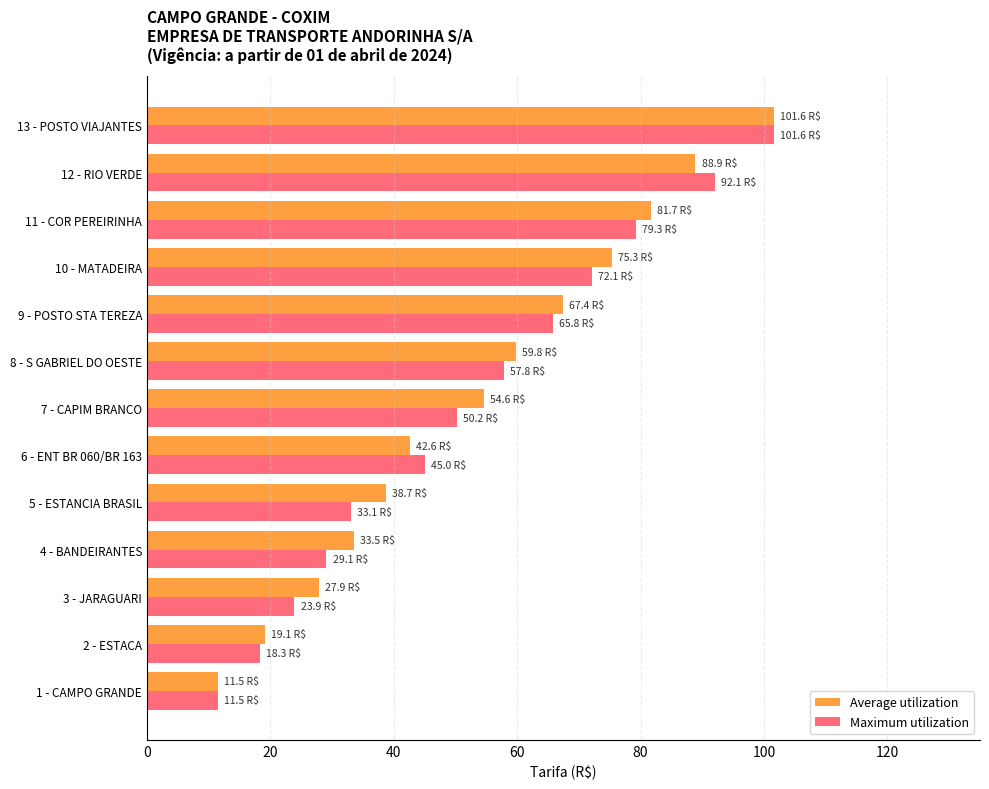

Which series has the largest total across all categories?

Average utilization